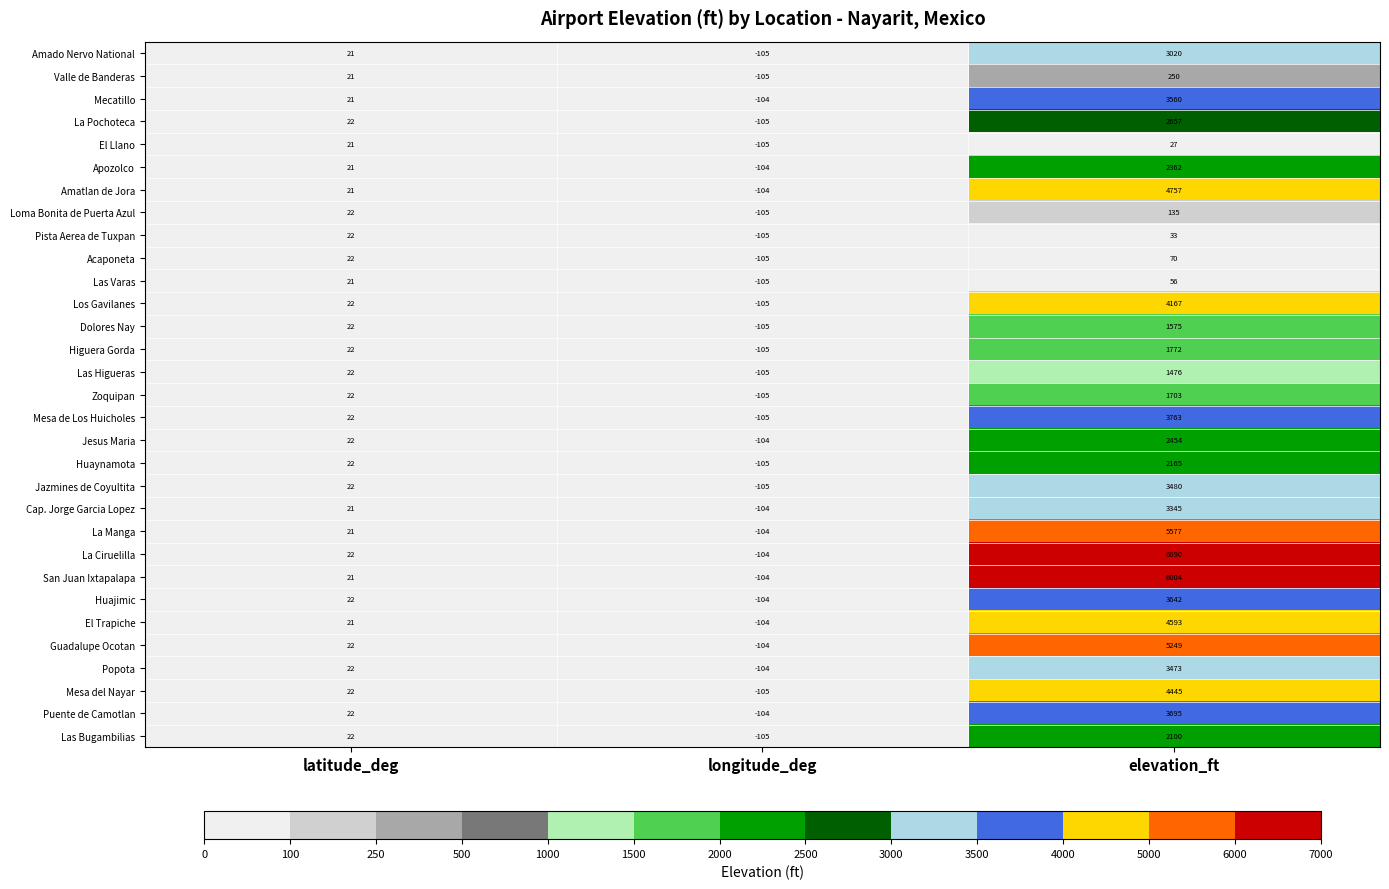

Rank the series by their maximum value, from highest to lowest.

La Ciruelilla, San Juan Ixtapalapa, La Manga, Guadalupe Ocotan, Amatlan de Jora, El Trapiche, Mesa del Nayar, Los Gavilanes, Mesa de Los Huicholes, Puente de Camotlan, Huajimic, Mecatillo, Jazmines de Coyultita, Popota, Cap. Jorge Garcia Lopez, Amado Nervo National, La Pochoteca, Jesus Maria, Apozolco, Huaynamota, Las Bugambilias, Higuera Gorda, Zoquipan, Dolores Nay, Las Higueras, Valle de Banderas, Loma Bonita de Puerta Azul, Acaponeta, Las Varas, Pista Aerea de Tuxpan, El Llano